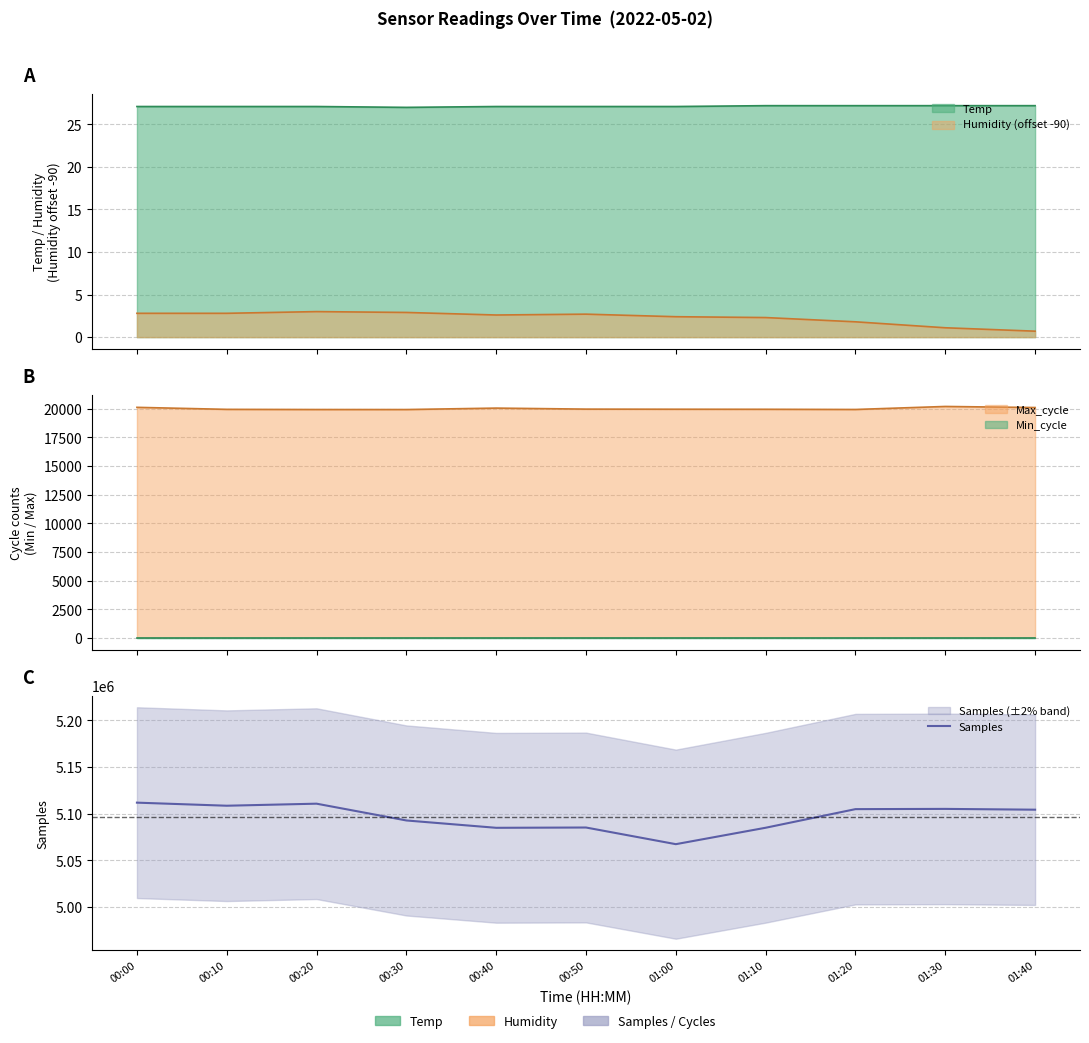

True or false: the data shows 8220588 at 00:30.

False